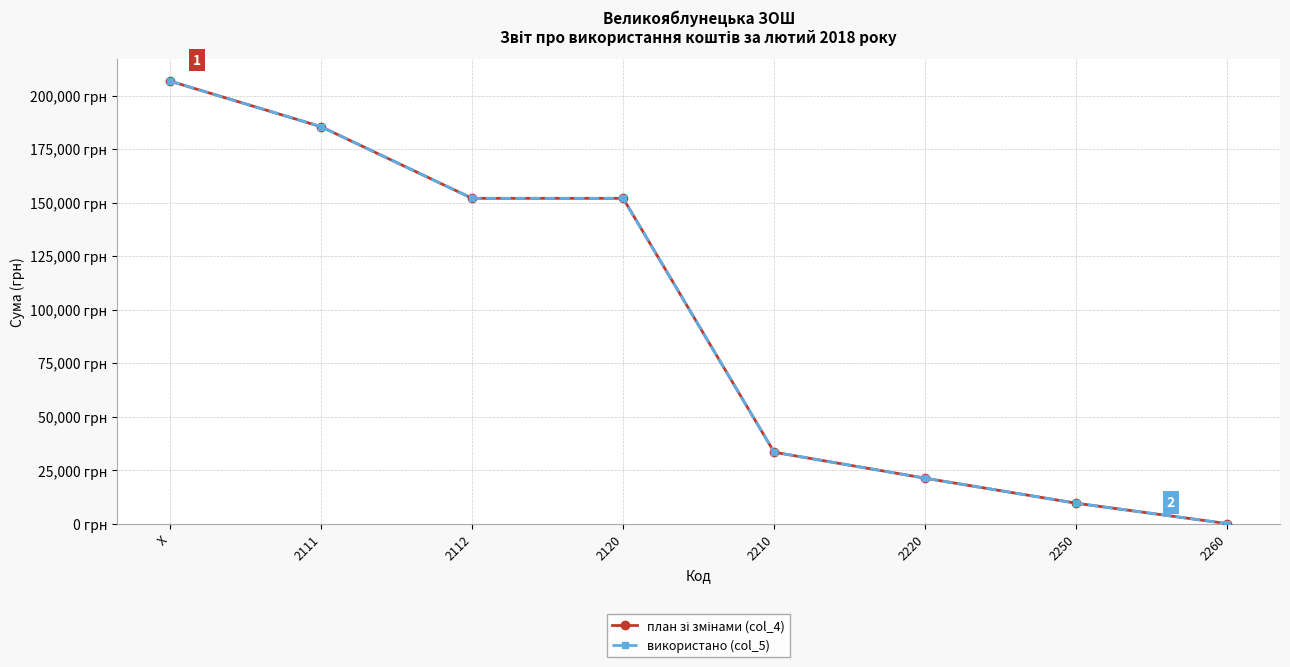

Does the chart have visible grid lines?

Yes